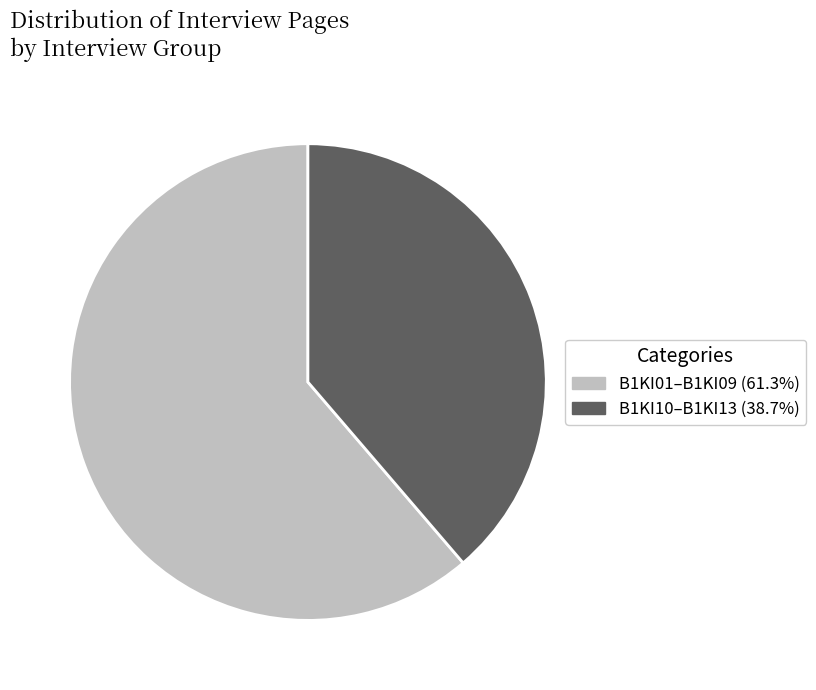

Is there a majority slice in this chart?

Yes